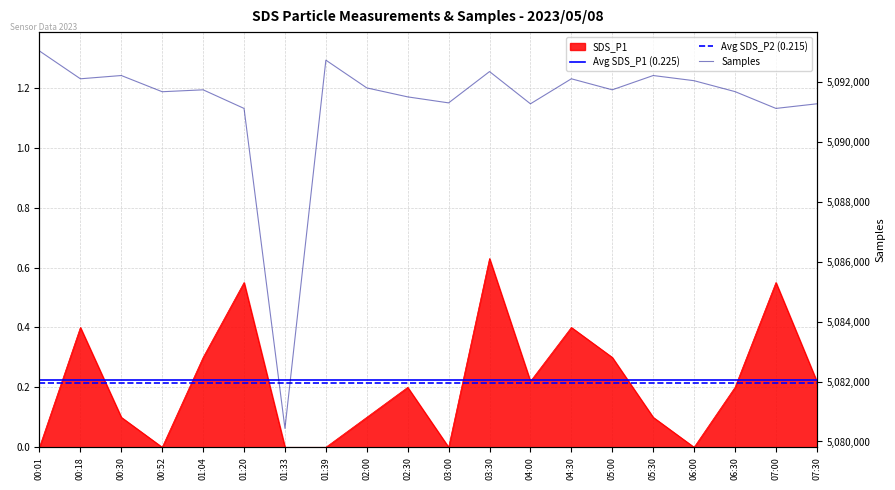

Does the chart display data point markers on the line(s)?

No